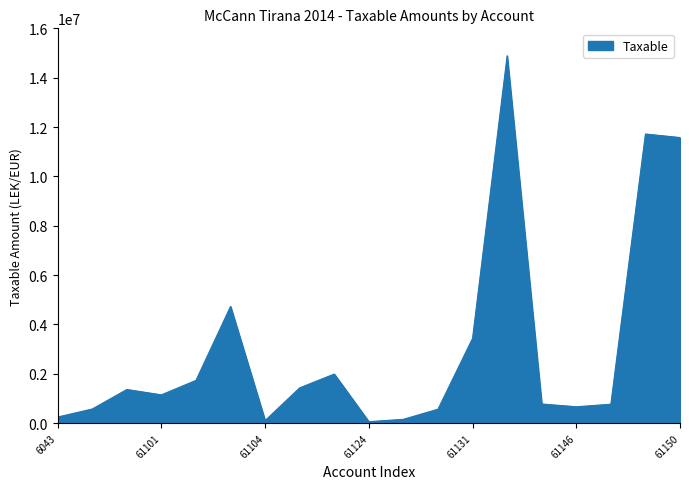

What is the difference between the maximum and minimum values?

14826046.6